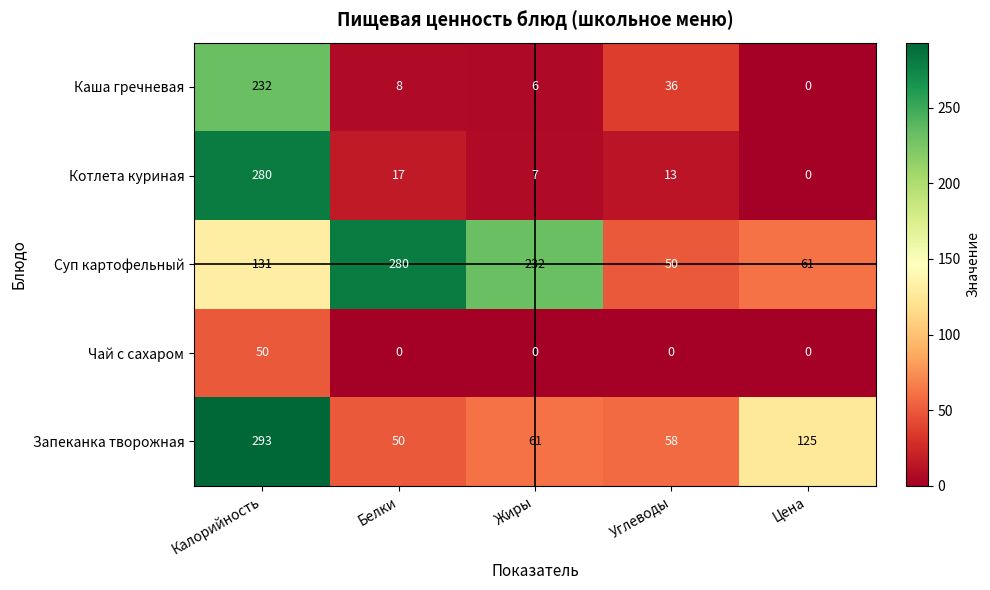

How many distinct data groups are displayed?

5